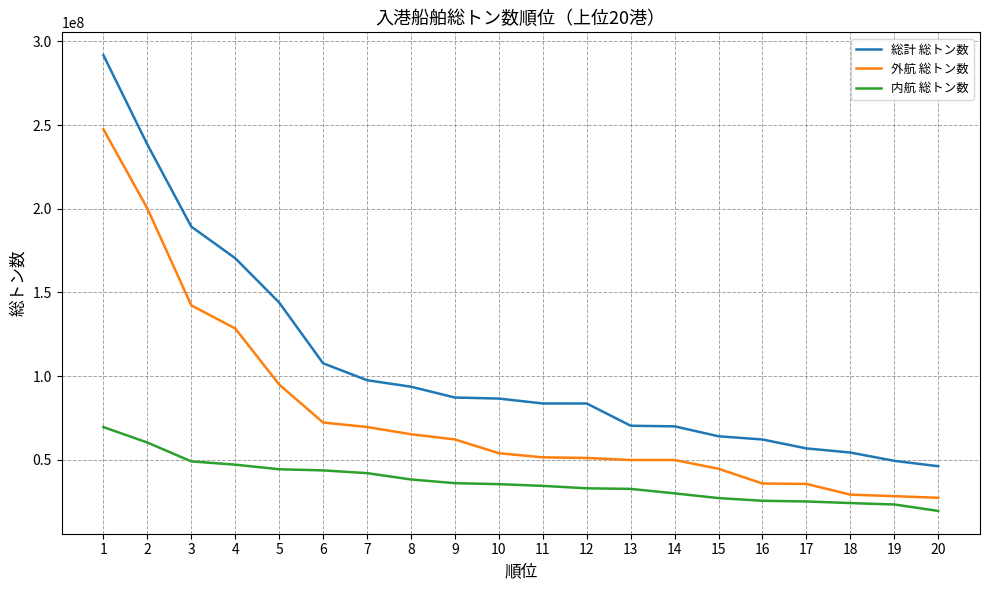

Which category has the highest value across all series?

1